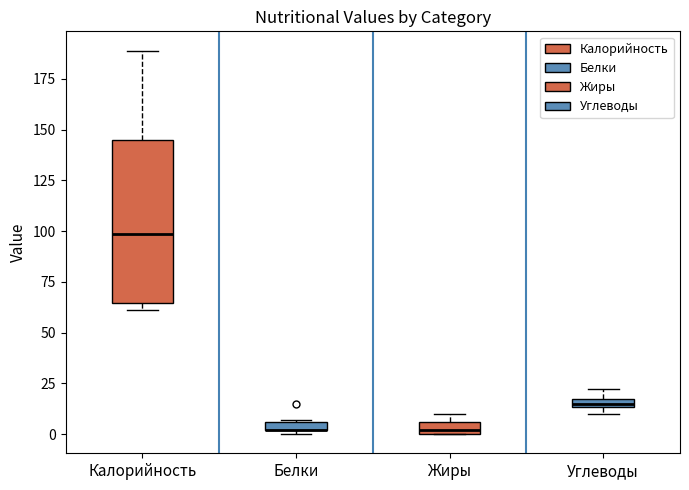

Where is the upper edge of the box for Жиры on the y-axis? The values are not printed on the chart, so give them approximately, as read against the axis.

5